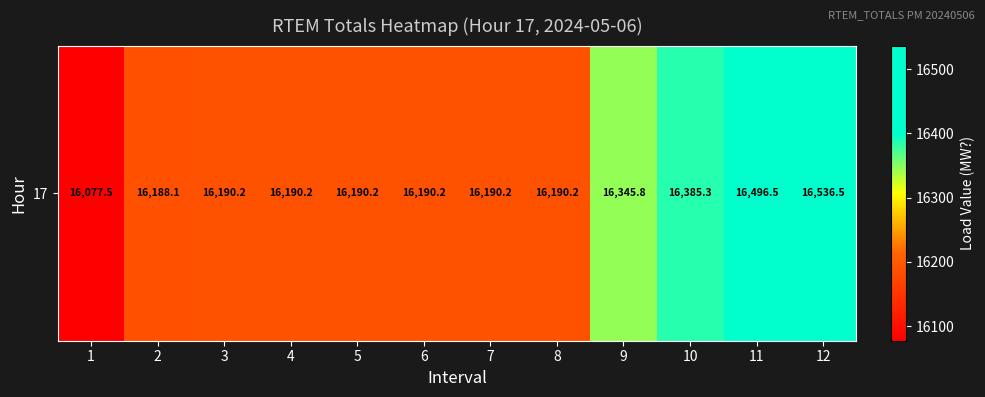

Rank the categories by value from highest to lowest.

12, 11, 10, 9, 3, 4, 5, 6, 7, 8, 2, 1